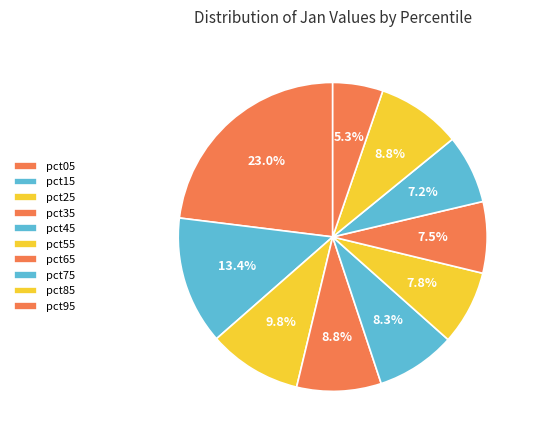

How many slices are in this pie chart?

10